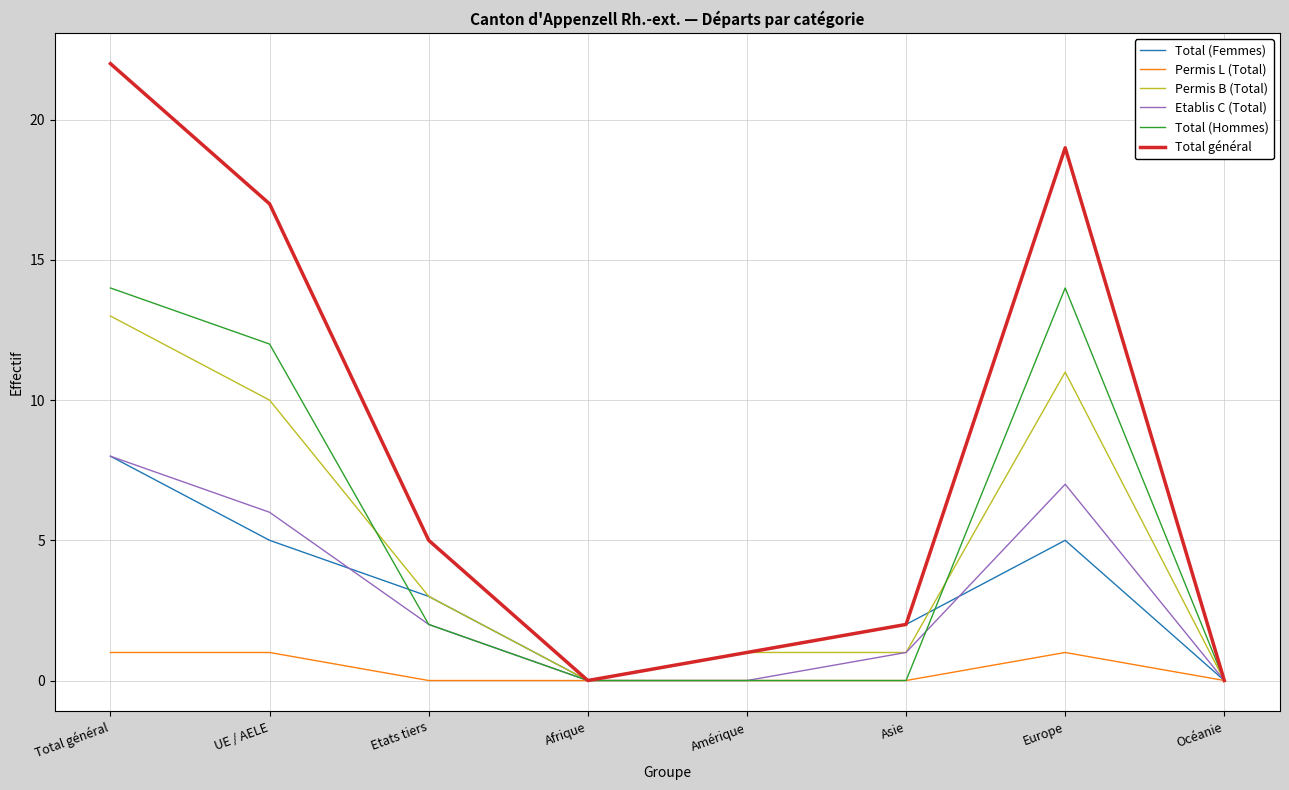

What is the total value across all series at Amérique?

3